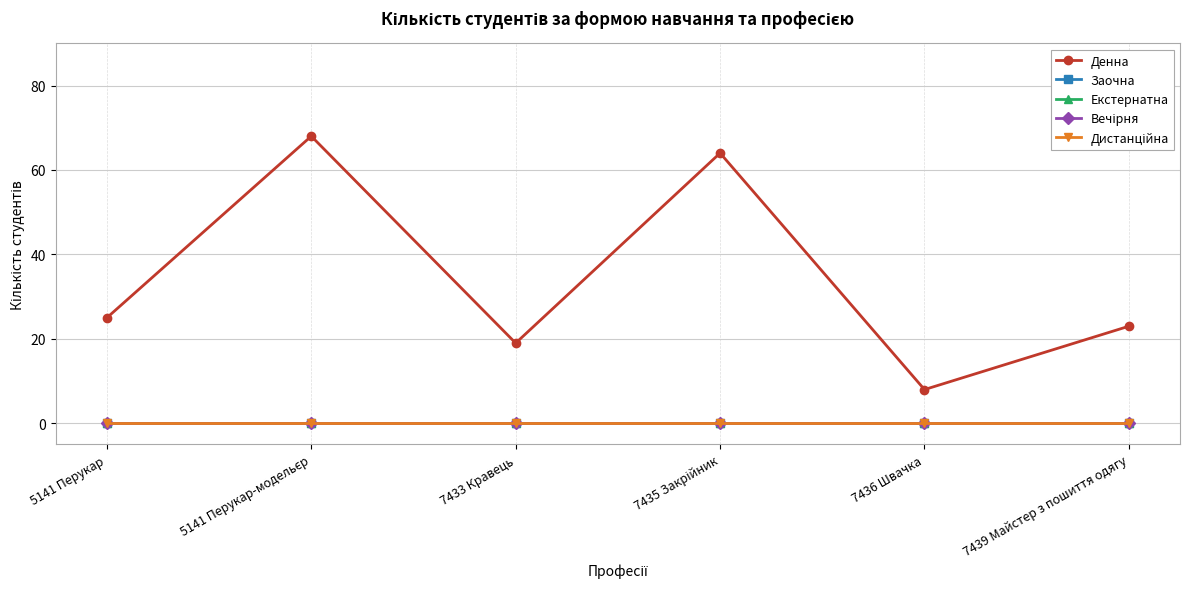

True or false: Дистанційна and Екстернатна cross at least once.

False